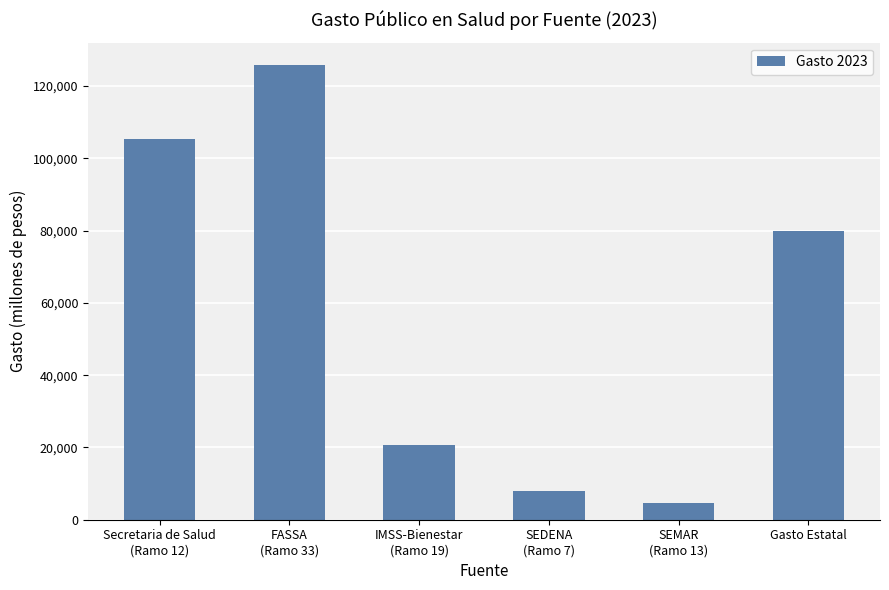

What is the maximum value shown in the chart?

125746.2